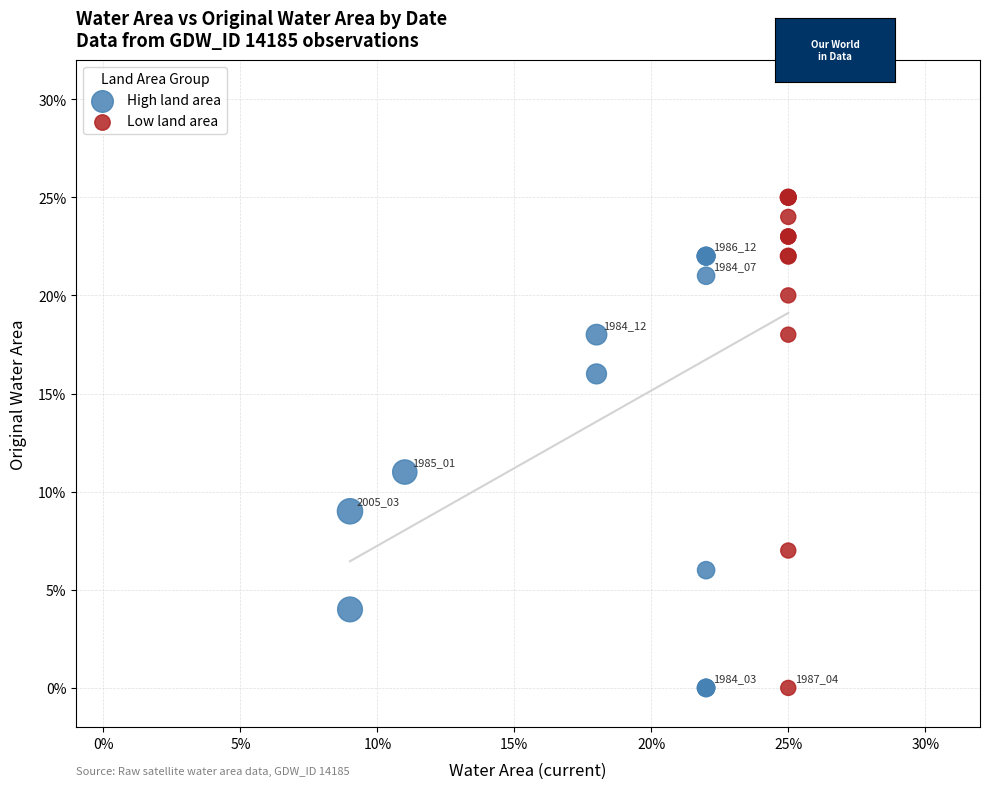

Which series has the largest Y range (max minus min)?

Low land area